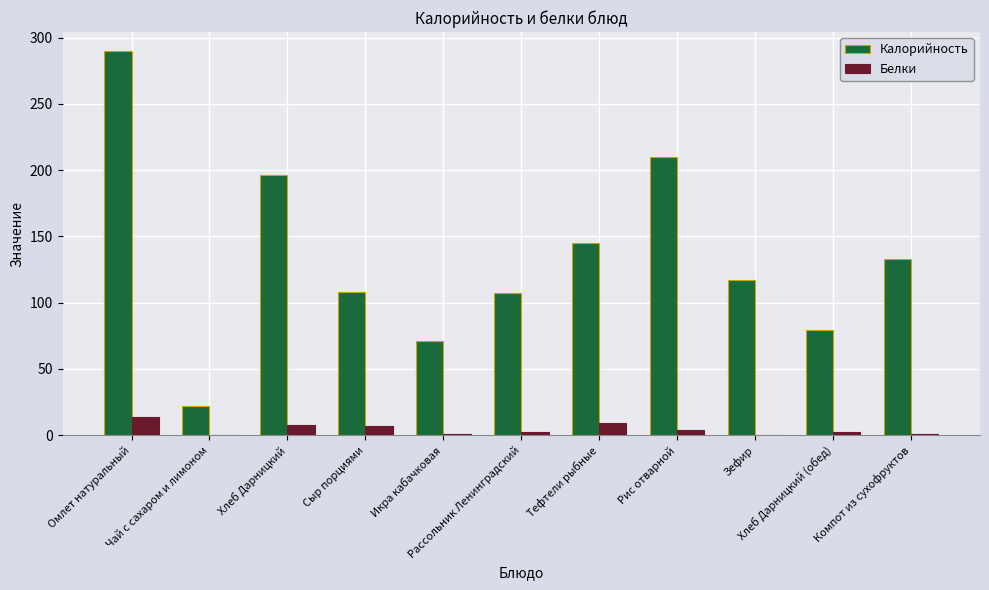

What value does the Белки series have at Хлеб Дарницкий (обед)?

2.6